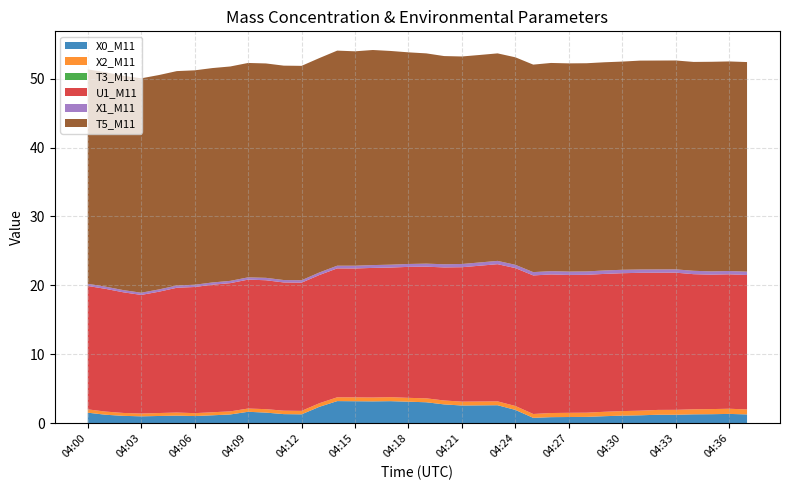

Reading left to right, transcribe all the data shown in this chart.

X0_M11: 04:00=1.5	04:01=1.2	04:02=1.1	04:03=1.0	04:04=1.1	04:05=1.1	04:06=1.1	04:07=1.2	04:08=1.3	04:09=1.7	04:10=1.6	04:11=1.3	04:12=1.3	04:13=2.4	04:14=3.2	04:15=3.2	04:16=3.2	04:17=3.2	04:18=3.1	04:19=3.0	04:20=2.7	04:21=2.6	04:22=2.6	04:23=2.6	04:24=1.9	04:25=0.8	04:26=0.9	04:27=0.9	04:28=0.9	04:29=1.0	04:30=1.1	04:31=1.2	04:32=1.2	04:33=1.2	04:34=1.3	04:35=1.3	04:36=1.4	04:37=1.3
X2_M11: 04:00=0.5	04:01=0.5	04:02=0.4	04:03=0.4	04:04=0.4	04:05=0.5	04:06=0.4	04:07=0.4	04:08=0.5	04:09=0.5	04:10=0.5	04:11=0.5	04:12=0.5	04:13=0.5	04:14=0.6	04:15=0.6	04:16=0.6	04:17=0.6	04:18=0.6	04:19=0.6	04:20=0.6	04:21=0.6	04:22=0.6	04:23=0.6	04:24=0.6	04:25=0.6	04:26=0.6	04:27=0.6	04:28=0.6	04:29=0.6	04:30=0.7	04:31=0.7	04:32=0.7	04:33=0.7	04:34=0.7	04:35=0.7	04:36=0.8	04:37=0.7
T3_M11: 04:00=0.0	04:01=0.0	04:02=0.0	04:03=0.0	04:04=0.0	04:05=0.0	04:06=0.0	04:07=0.0	04:08=0.0	04:09=0.0	04:10=0.0	04:11=0.0	04:12=0.0	04:13=0.0	04:14=0.0	04:15=0.0	04:16=0.0	04:17=0.0	04:18=0.0	04:19=0.0	04:20=0.0	04:21=0.0	04:22=0.0	04:23=0.0	04:24=0.0	04:25=0.0	04:26=0.0	04:27=0.0	04:28=0.0	04:29=0.0	04:30=0.0	04:31=0.0	04:32=0.0	04:33=0.0	04:34=0.0	04:35=0.0	04:36=0.0	04:37=0.0
U1_M11: 04:00=17.9	04:01=17.8	04:02=17.5	04:03=17.2	04:04=17.6	04:05=18.1	04:06=18.3	04:07=18.5	04:08=18.6	04:09=18.7	04:10=18.7	04:11=18.6	04:12=18.6	04:13=18.6	04:14=18.7	04:15=18.7	04:16=18.8	04:17=18.8	04:18=19.0	04:19=19.1	04:20=19.3	04:21=19.5	04:22=19.7	04:23=19.9	04:24=20.0	04:25=20.1	04:26=20.1	04:27=20.0	04:28=20.0	04:29=20.0	04:30=20.0	04:31=20.0	04:32=19.9	04:33=19.9	04:34=19.6	04:35=19.5	04:36=19.5	04:37=19.5
X1_M11: 04:00=0.3	04:01=0.3	04:02=0.3	04:03=0.3	04:04=0.3	04:05=0.3	04:06=0.3	04:07=0.3	04:08=0.3	04:09=0.3	04:10=0.3	04:11=0.3	04:12=0.3	04:13=0.4	04:14=0.4	04:15=0.4	04:16=0.4	04:17=0.4	04:18=0.4	04:19=0.4	04:20=0.5	04:21=0.5	04:22=0.5	04:23=0.5	04:24=0.5	04:25=0.5	04:26=0.5	04:27=0.5	04:28=0.5	04:29=0.5	04:30=0.5	04:31=0.5	04:32=0.5	04:33=0.5	04:34=0.5	04:35=0.5	04:36=0.5	04:37=0.5
T5_M11: 04:00=31.1	04:01=31.1	04:02=31.1	04:03=31.1	04:04=31.1	04:05=31.1	04:06=31.1	04:07=31.1	04:08=31.1	04:09=31.1	04:10=31.1	04:11=31.1	04:12=31.1	04:13=31.1	04:14=31.2	04:15=31.1	04:16=31.2	04:17=31.0	04:18=30.7	04:19=30.5	04:20=30.2	04:21=30.1	04:22=30.1	04:23=30.1	04:24=30.1	04:25=30.1	04:26=30.2	04:27=30.2	04:28=30.2	04:29=30.2	04:30=30.2	04:31=30.3	04:32=30.3	04:33=30.3	04:34=30.3	04:35=30.4	04:36=30.4	04:37=30.4